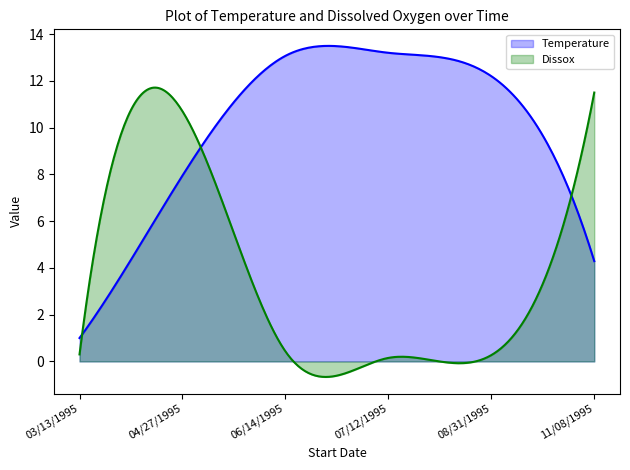

What is the label of the 3rd point from the left?

06/14/1995